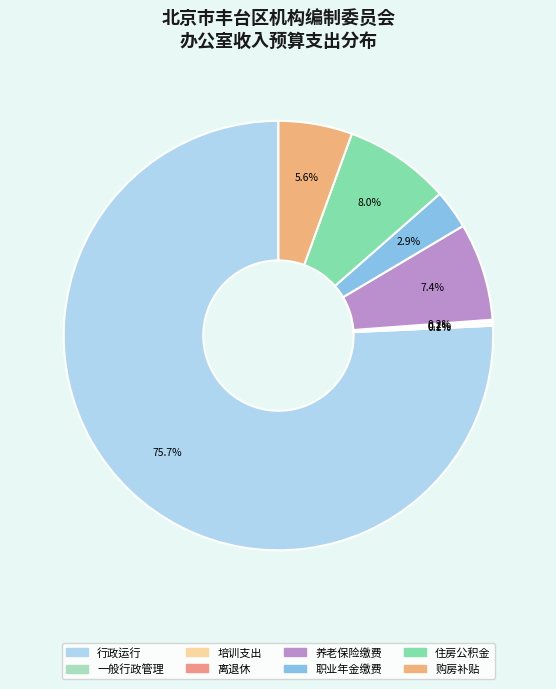

Which slice is the largest?

行政运行